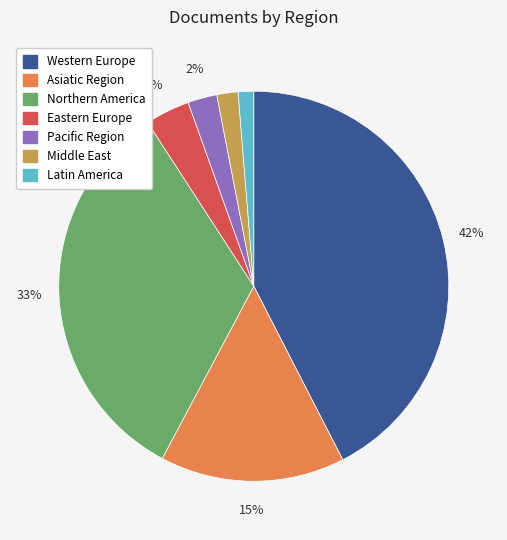

Which has a higher value, Northern America or Latin America?

Northern America